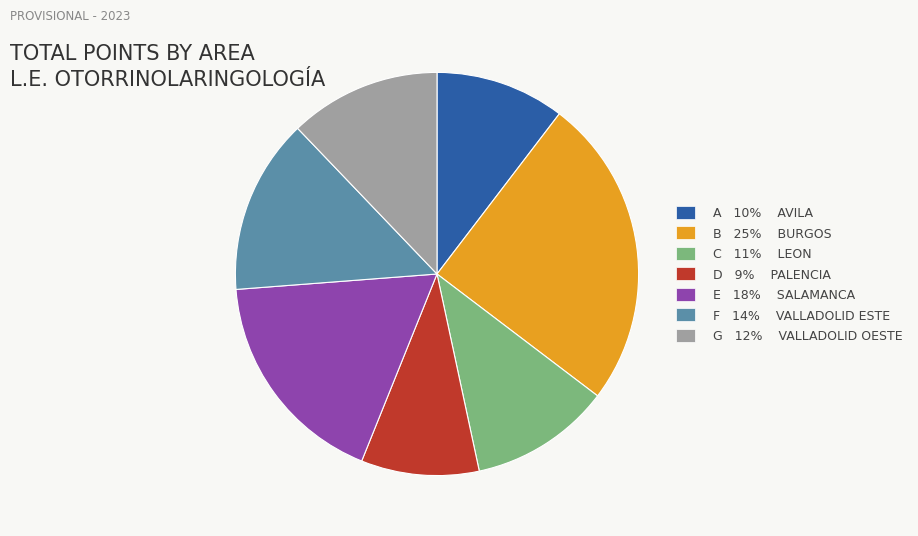

Which slice is the largest?

B 25% BURGOS